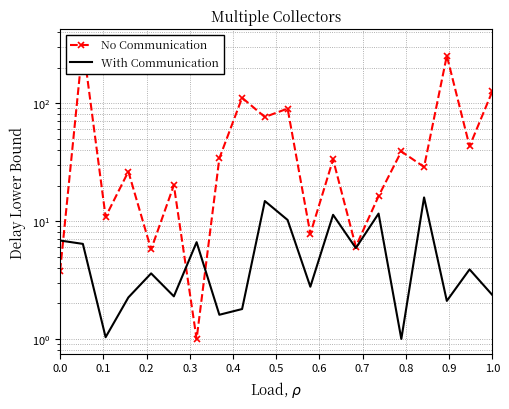

How many lines are shown in the chart?

2